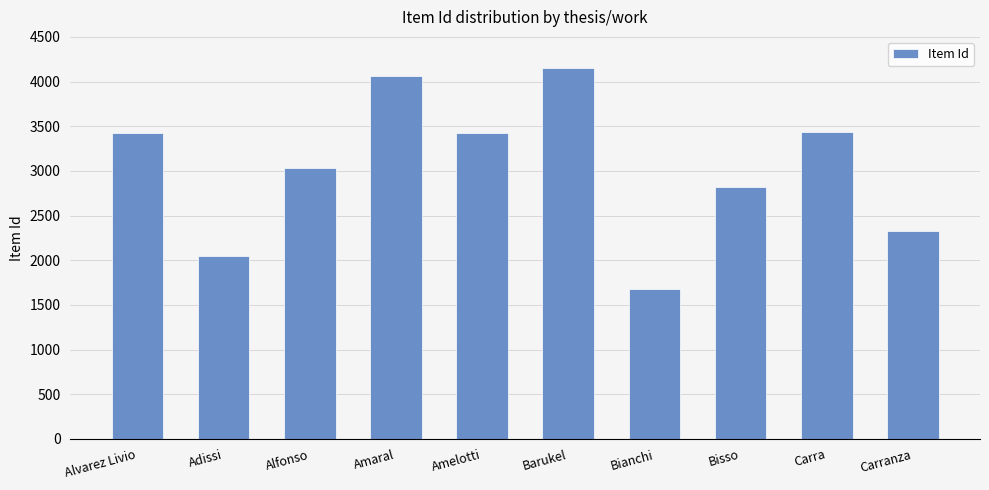

What is the label of the 8th bar from the right?

Alfonso